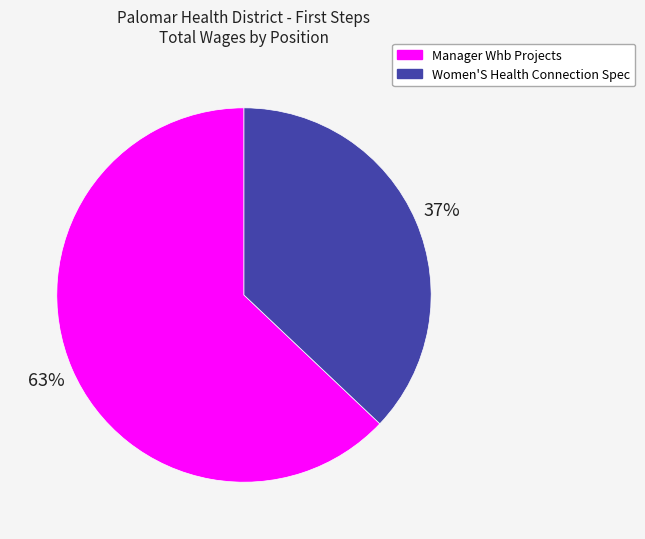

Do Manager Whb Projects and Women'S Health Connection Spec together represent more than half of the pie?

Yes